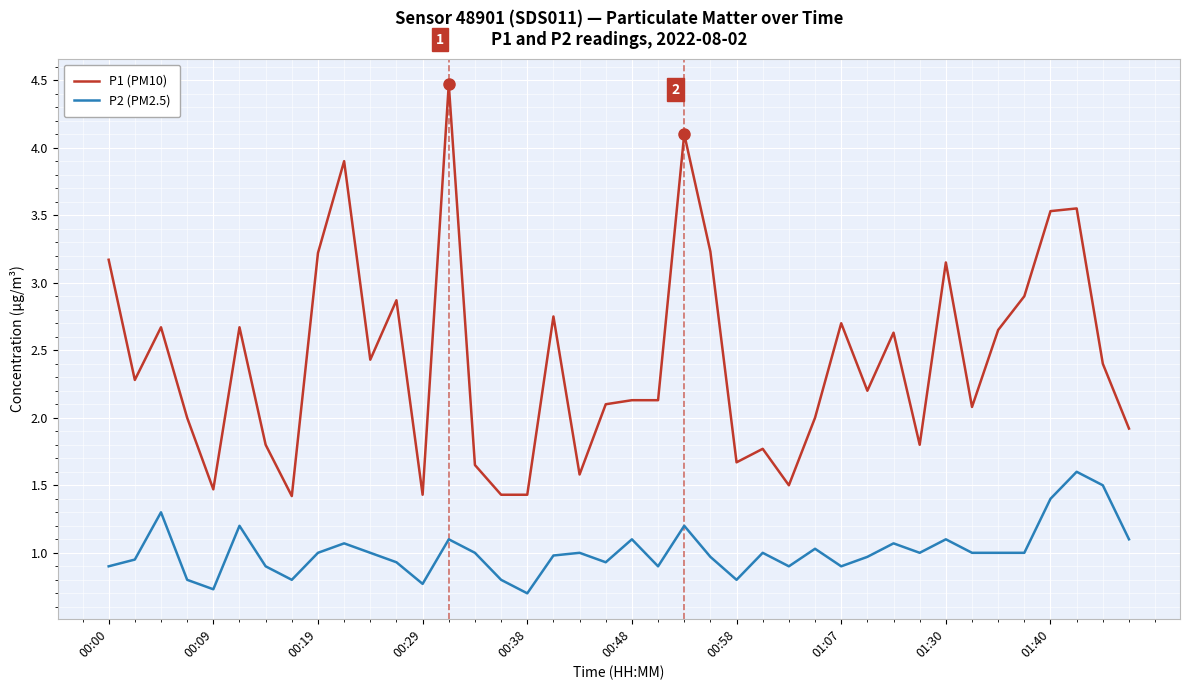

True or false: P2 (PM2.5) and P1 (PM10) cross at least once.

False